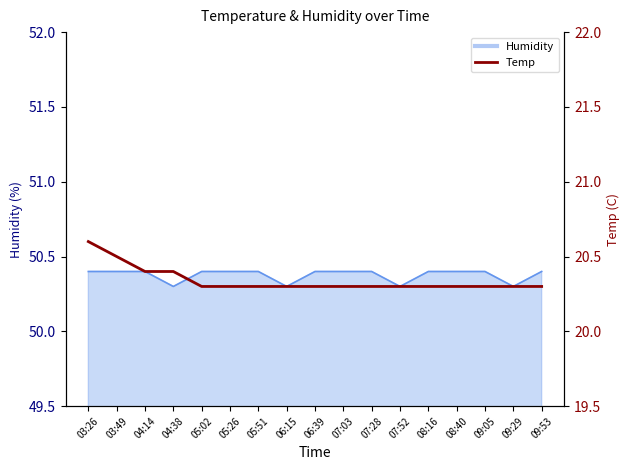

What is the value of the 5th point from the left?

20.3